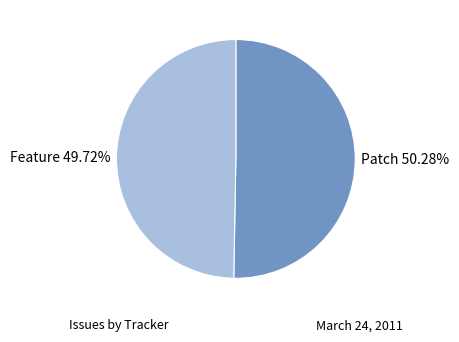

Is Patch the majority of the pie?

Yes